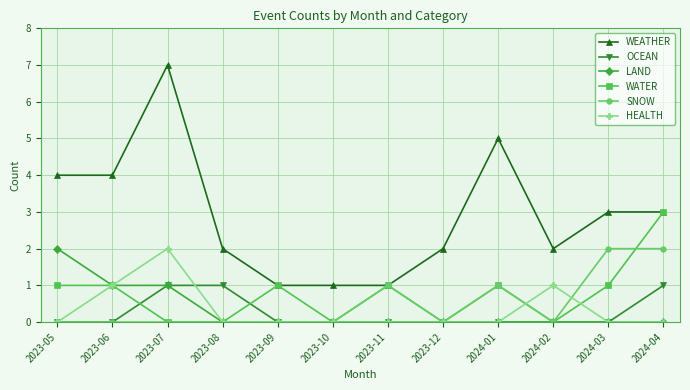

At which category does HEALTH reach its first local peak?

2023-07